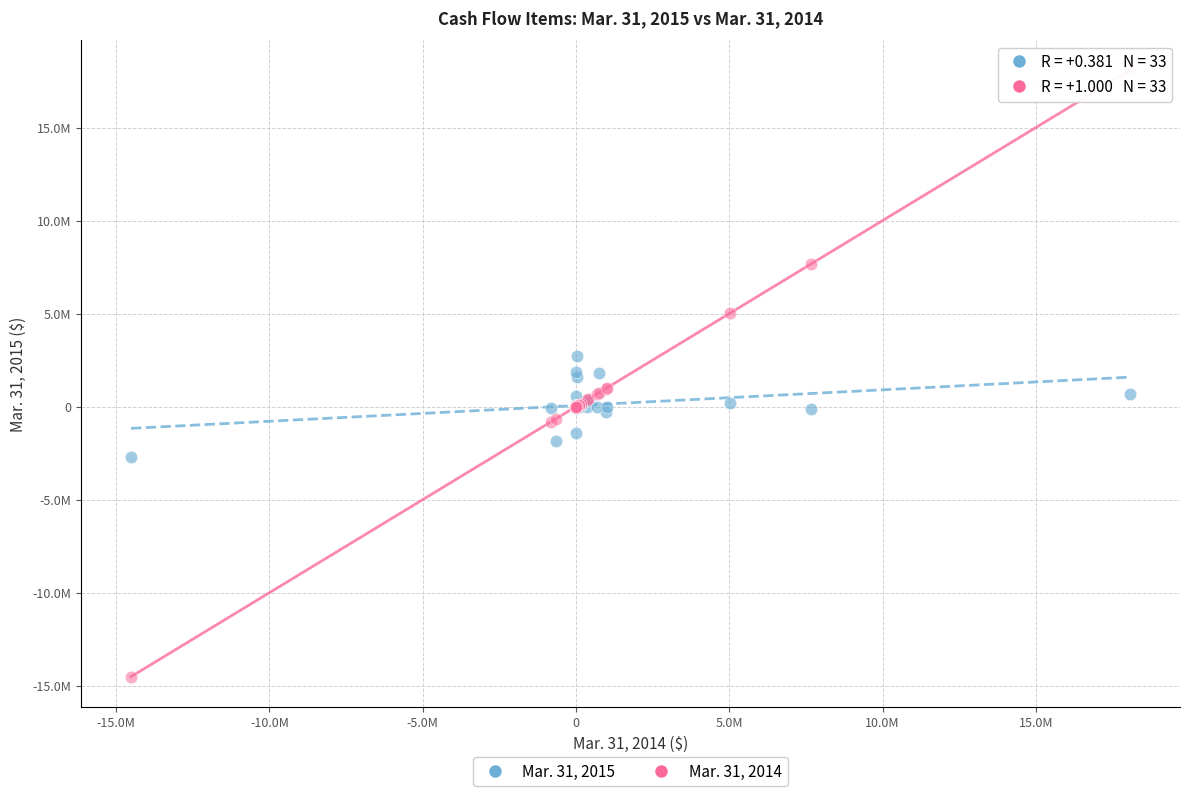

Which series reaches the minimum Y coordinate?

Mar. 31, 2014